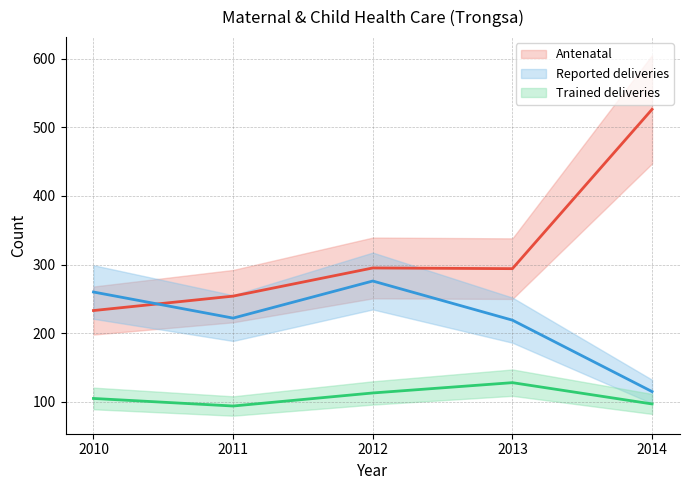

At which label does Antenatal first exceed 294?

2012